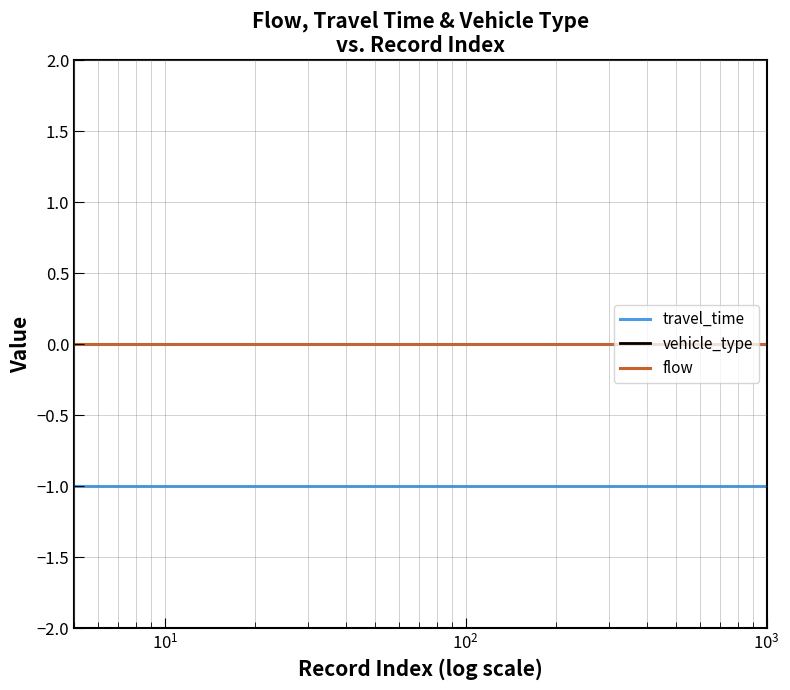

Reading left to right, what are all the values shown in this chart?

travel_time: -1	-1	-1	-1	-1	-1	-1	-1	-1	-1	-1	-1	-1	-1	-1	-1	-1	-1	-1	-1	-1	-1	-1	-1	-1	-1
vehicle_type: 0	0	0	0	0	0	0	0	0	0	0	0	0	0	0	0	0	0	0	0	0	0	0	0	0	0
flow: 0	0	0	0	0	0	0	0	0	0	0	0	0	0	0	0	0	0	0	0	0	0	0	0	0	0